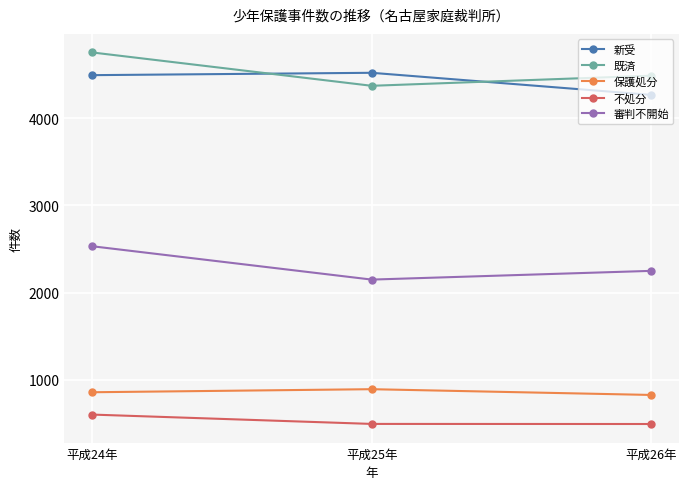

At which label is 既済 closest to 4561?

平成26年